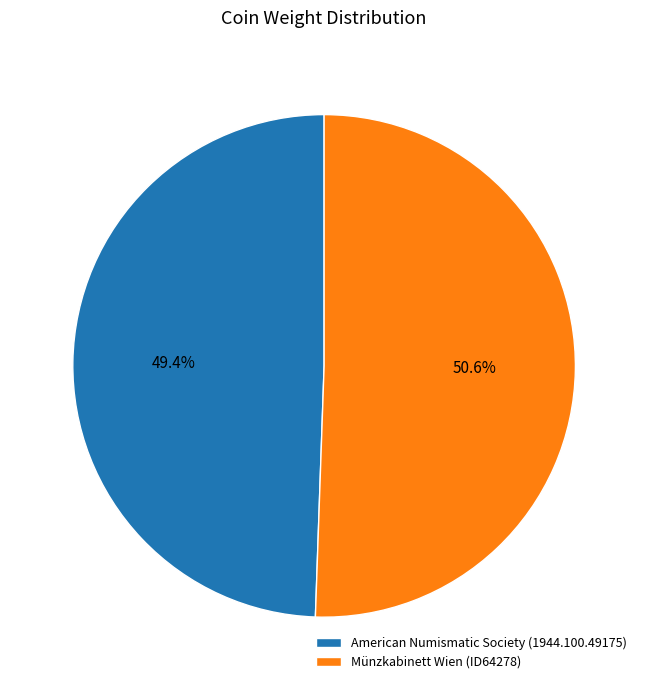

To the nearest percent, what portion does Münzkabinett Wien (ID64278) represent?

51%